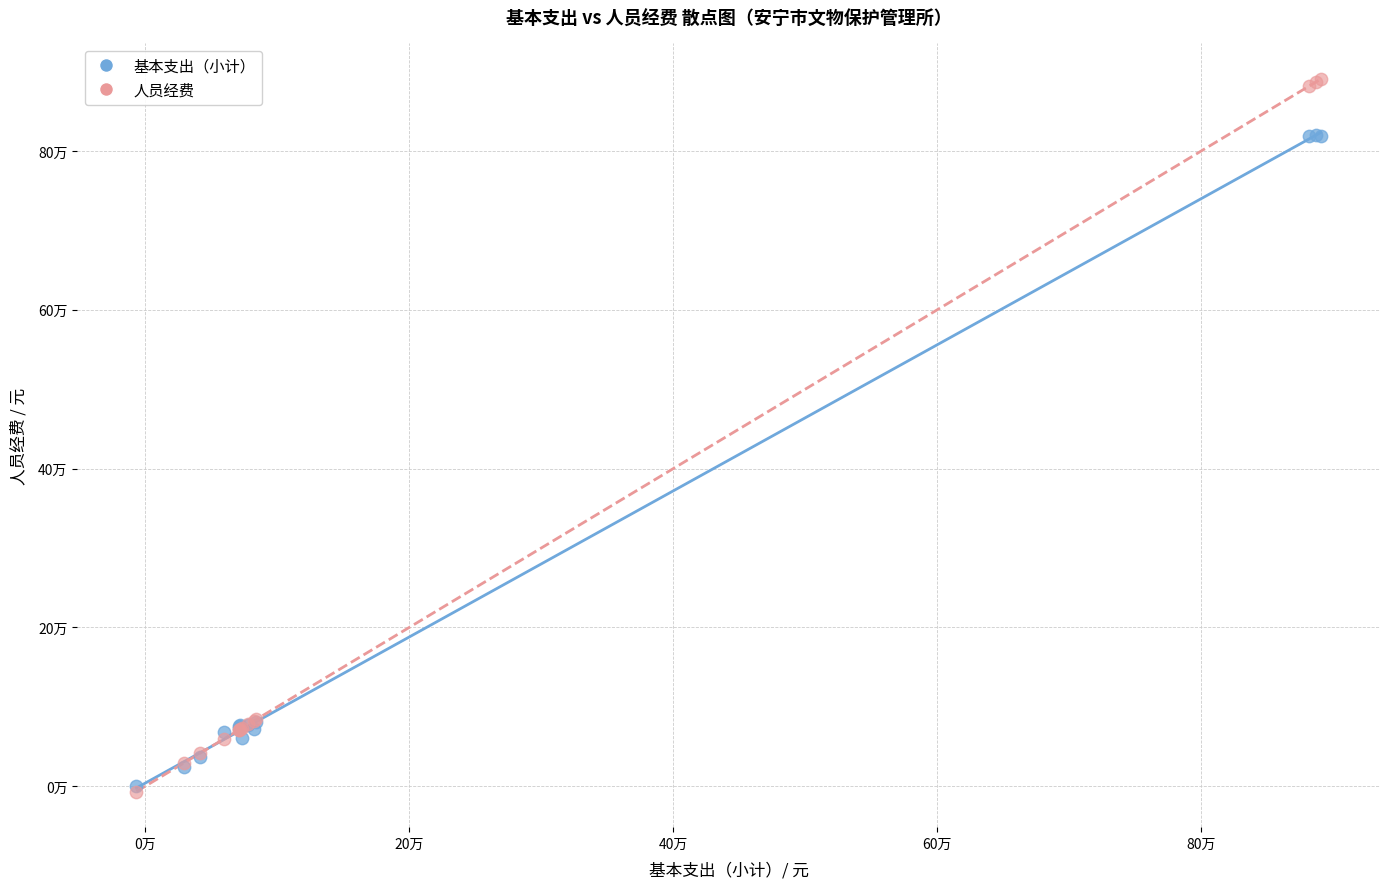

What are all the series names shown in the legend?

基本支出（小计）, 人员经费